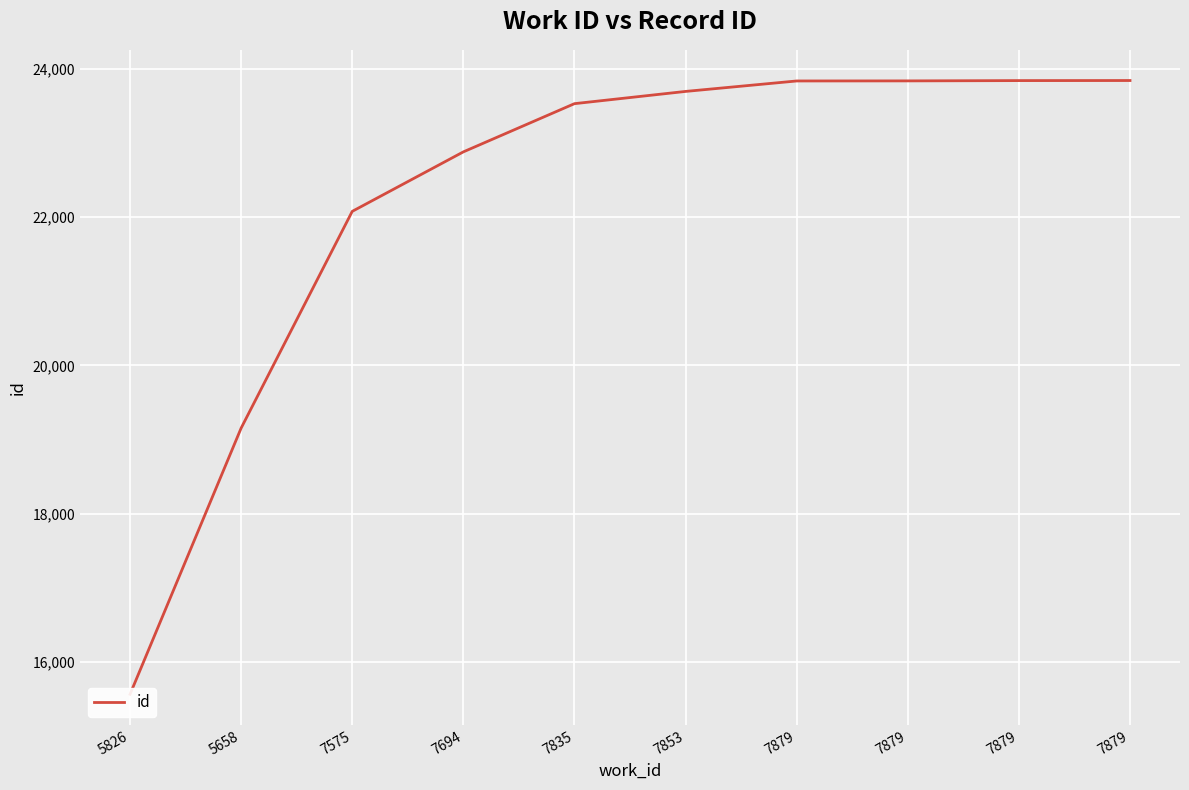

Reading left to right, extract all data points from this chart.

5826=15565	5658=19154	7575=22076	7694=22878	7835=23528	7853=23693	7879=23834	7879=23835	7879=23839	7879=23840